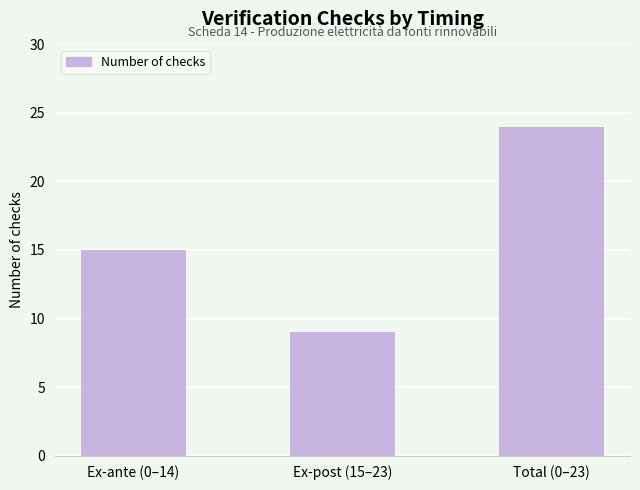

True or false: the data shows 3 at Ex-post (15–23).

False